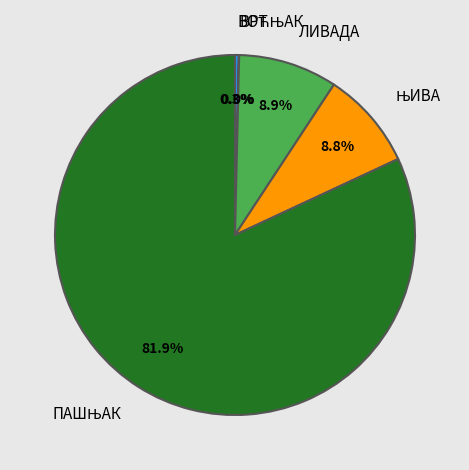

How much of the chart is everything except ЛИВАДА?

91.1%